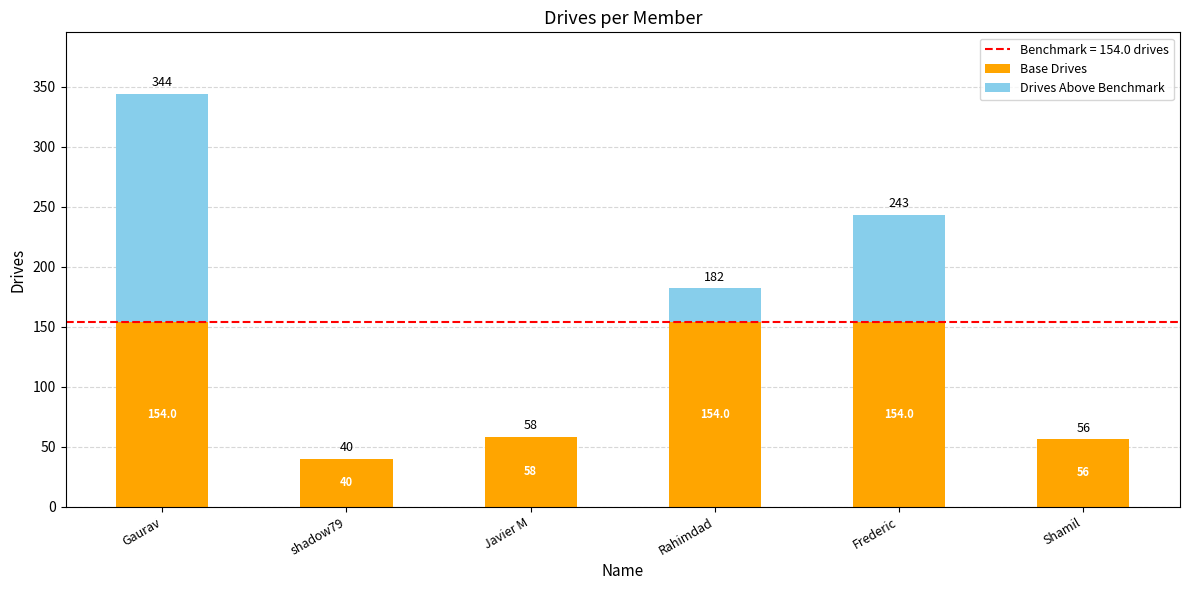

At which category is the sum across all series the highest?

Gaurav